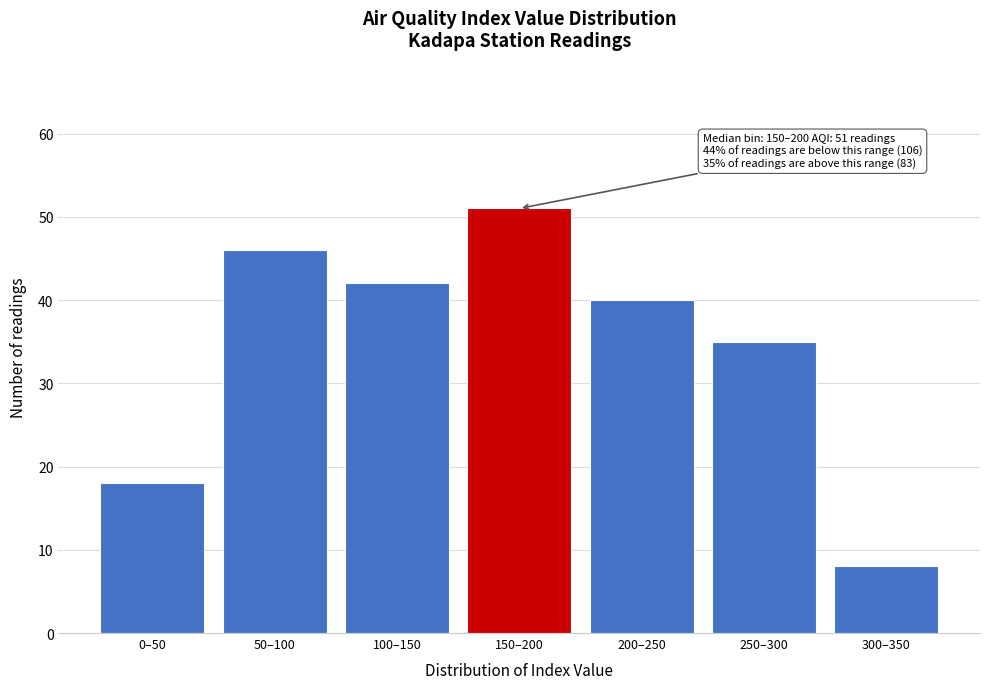

Reading left to right, transcribe all the data shown in this chart.

18	46	42	51	40	35	8